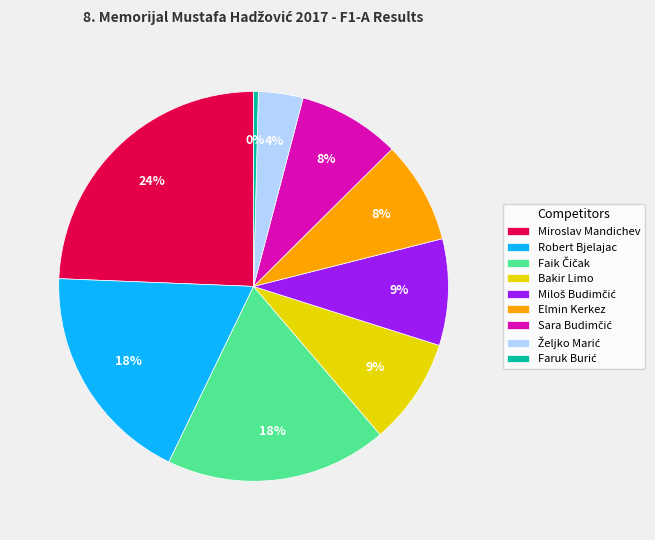

To the nearest percent, what is the difference between the largest and smallest slice percentages?

24%